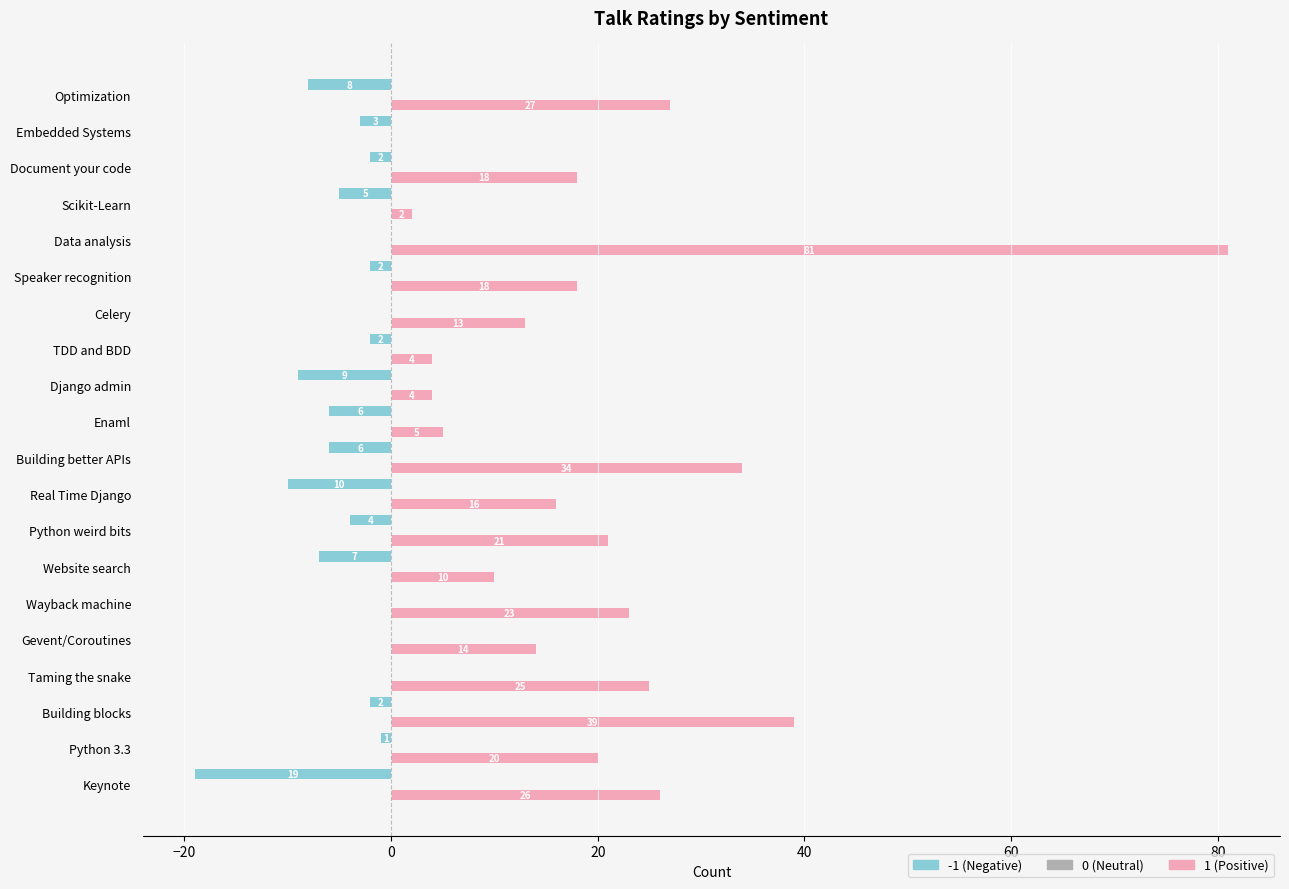

Which label corresponds to the largest value in the chart?

Data analysis